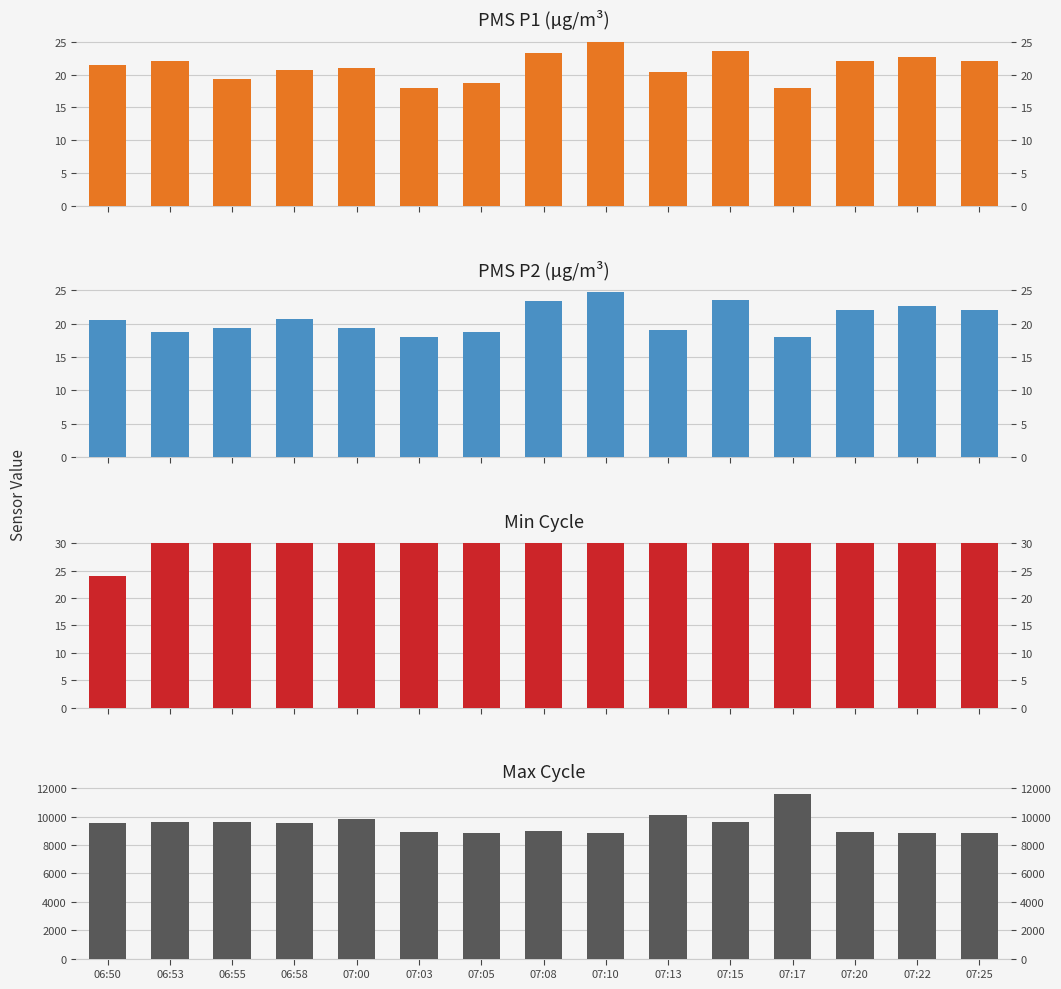

List the labels in order of PMS_P1 value, smallest first.

07:03, 07:17, 07:05, 06:55, 07:13, 06:58, 07:00, 06:50, 06:53, 07:20, 07:25, 07:22, 07:08, 07:15, 07:10